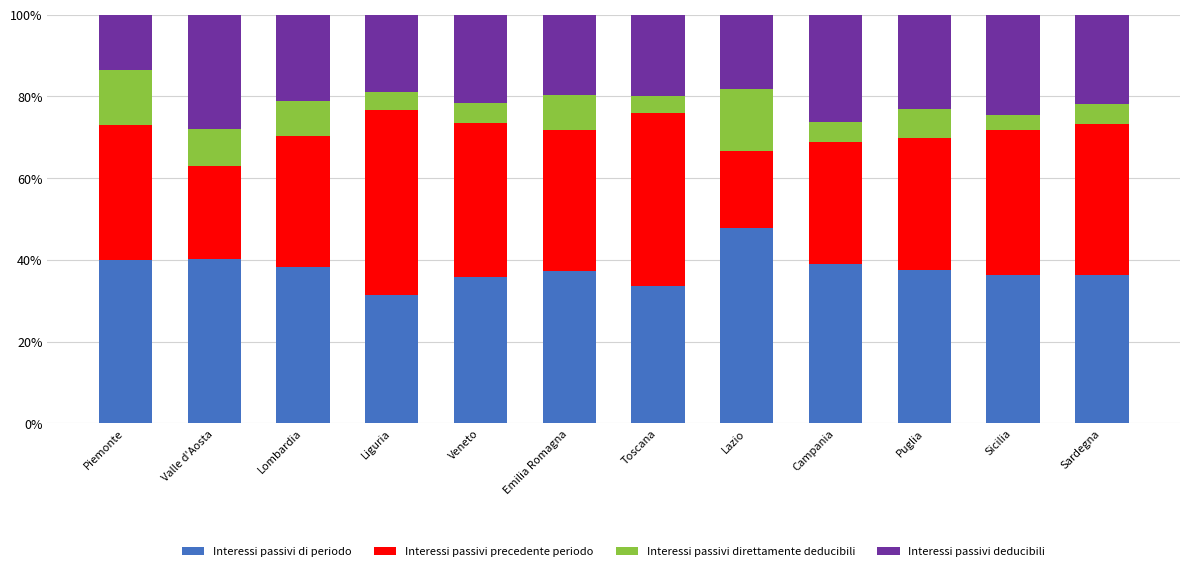

The Interessi passivi di periodo series shows 76.2 at Lazio. True or false?

False